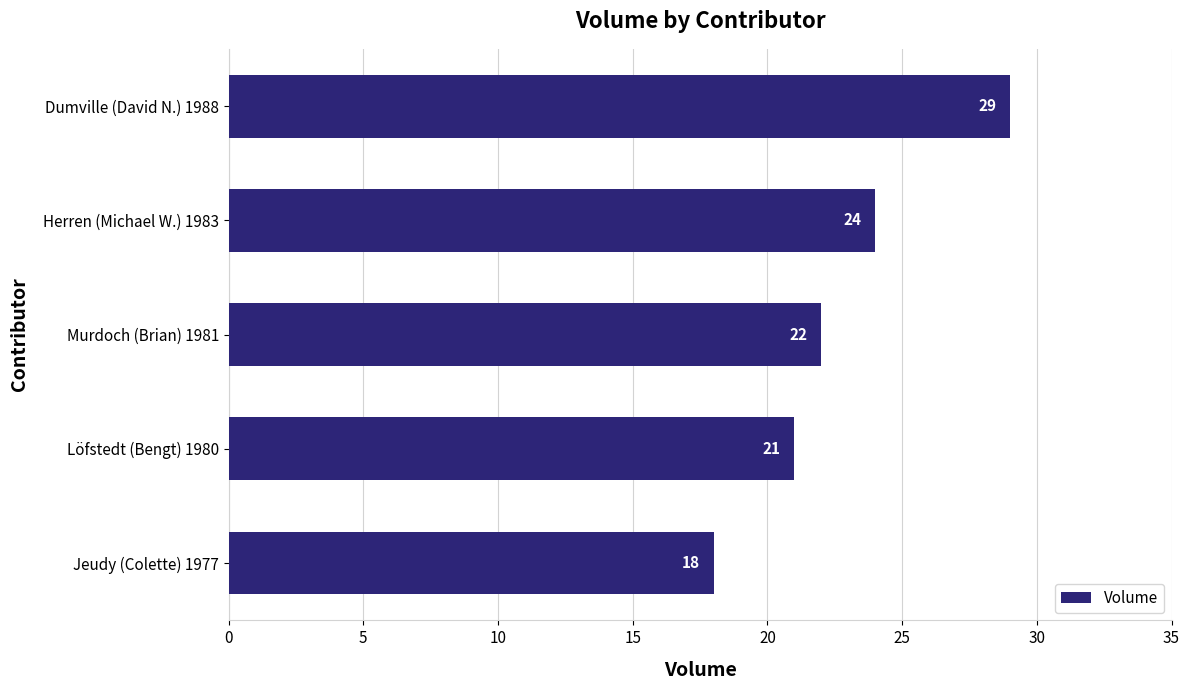

What is the value of the 5th bar from the top?

18